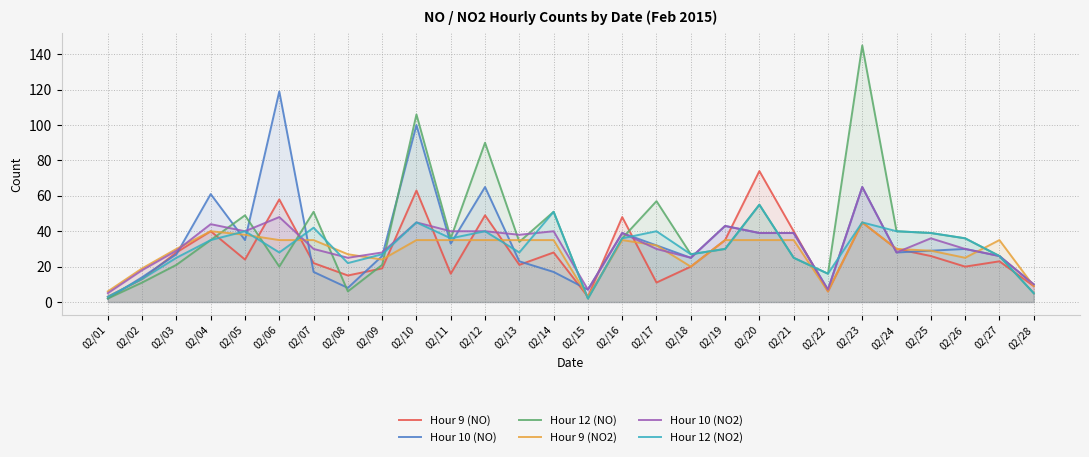

Which category has the lowest value in the Hour 9 (NO2) series?

02/15